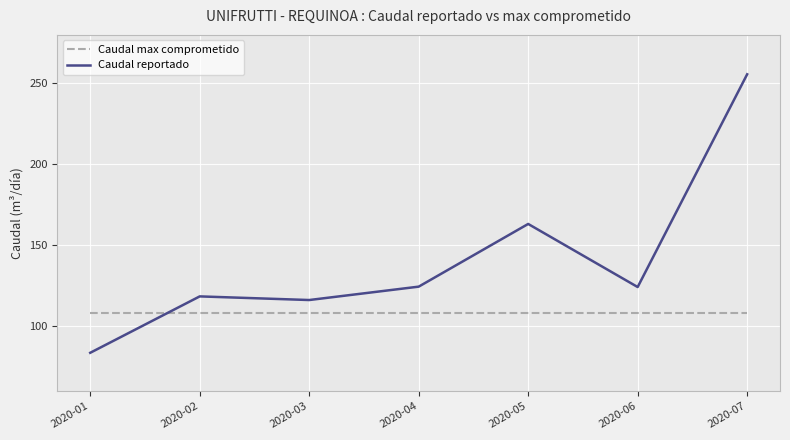

Read the Caudal max comprometido value at 2020-05.

108.0